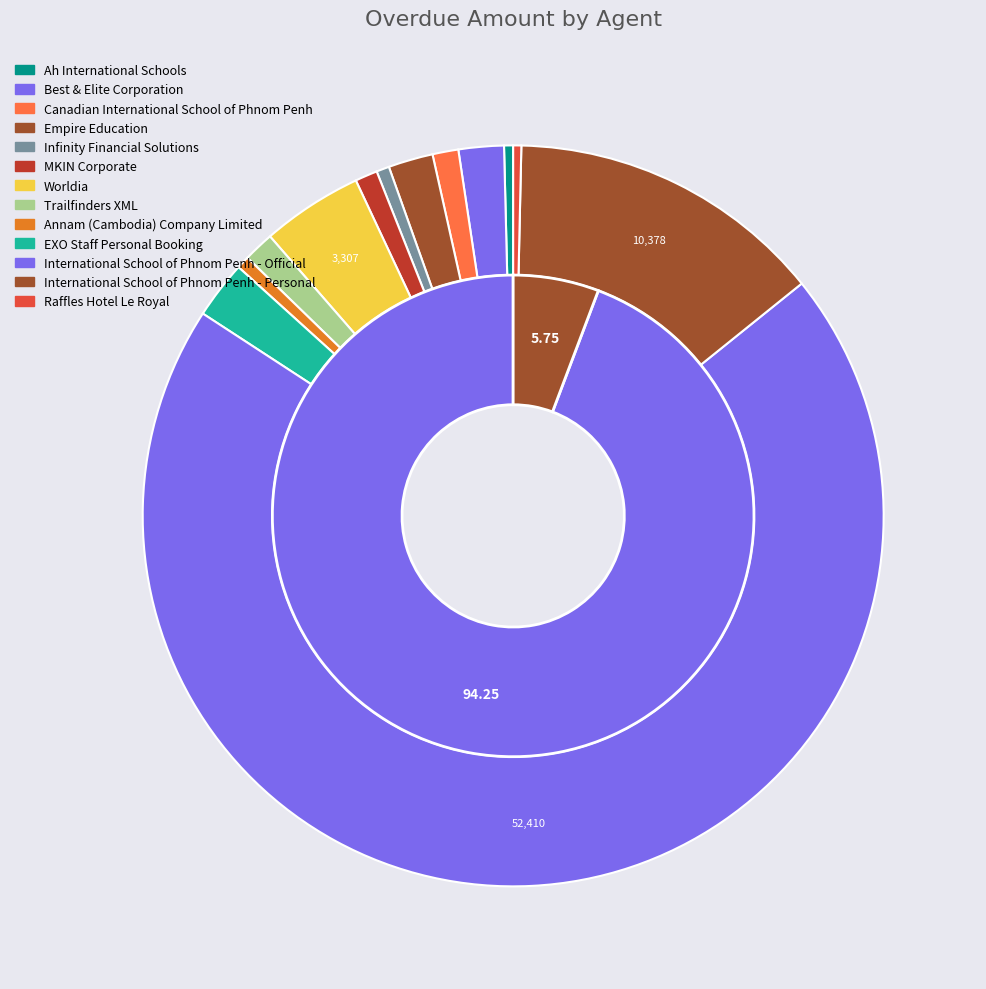

Count the number of slices in the pie.

13